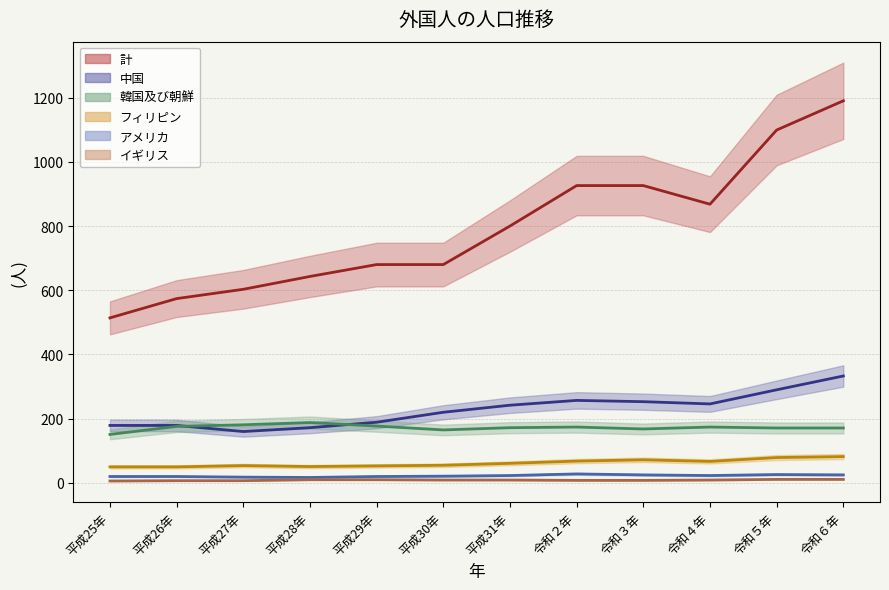

What is the total value across all series at 令和２年?

1461